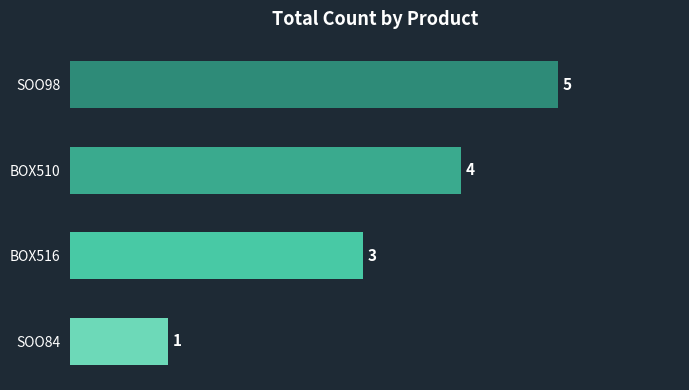

Are the bars horizontal?

Yes